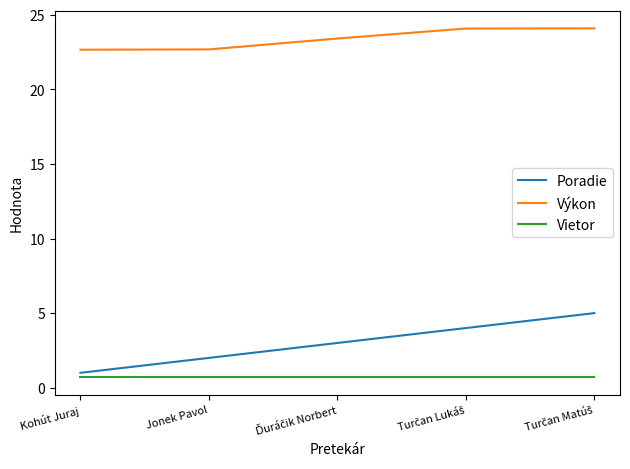

At Kohút Juraj, list the series in order from smallest to largest.

Vietor, Poradie, Výkon